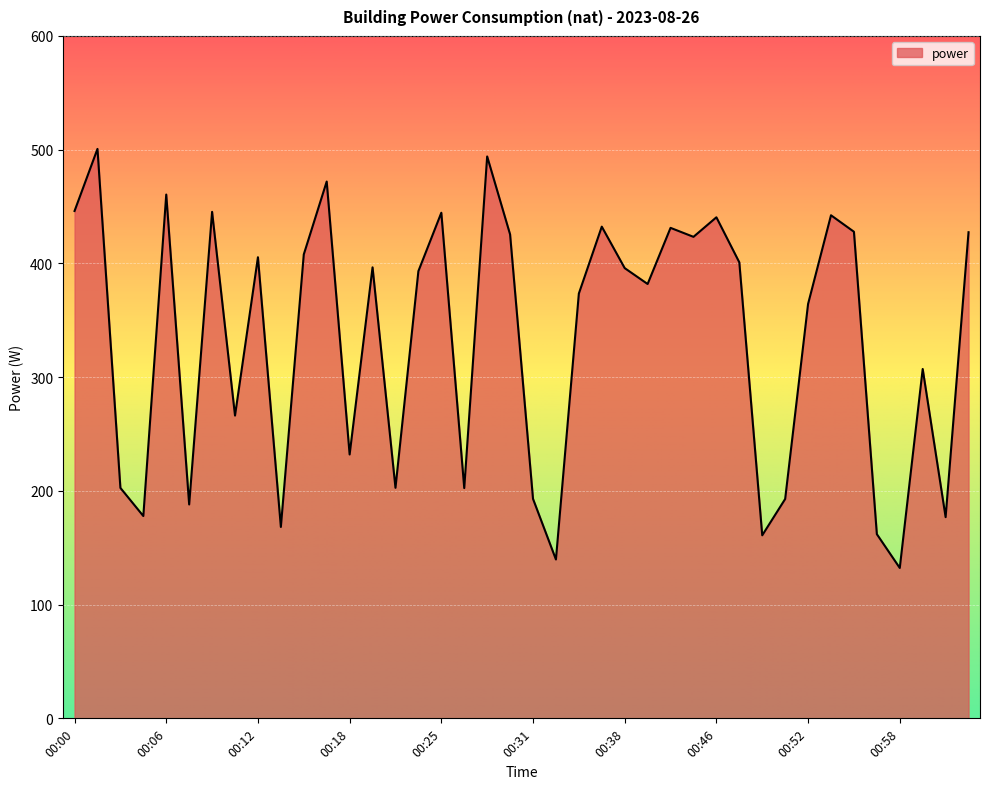

What is the maximum value shown in the chart?

500.7